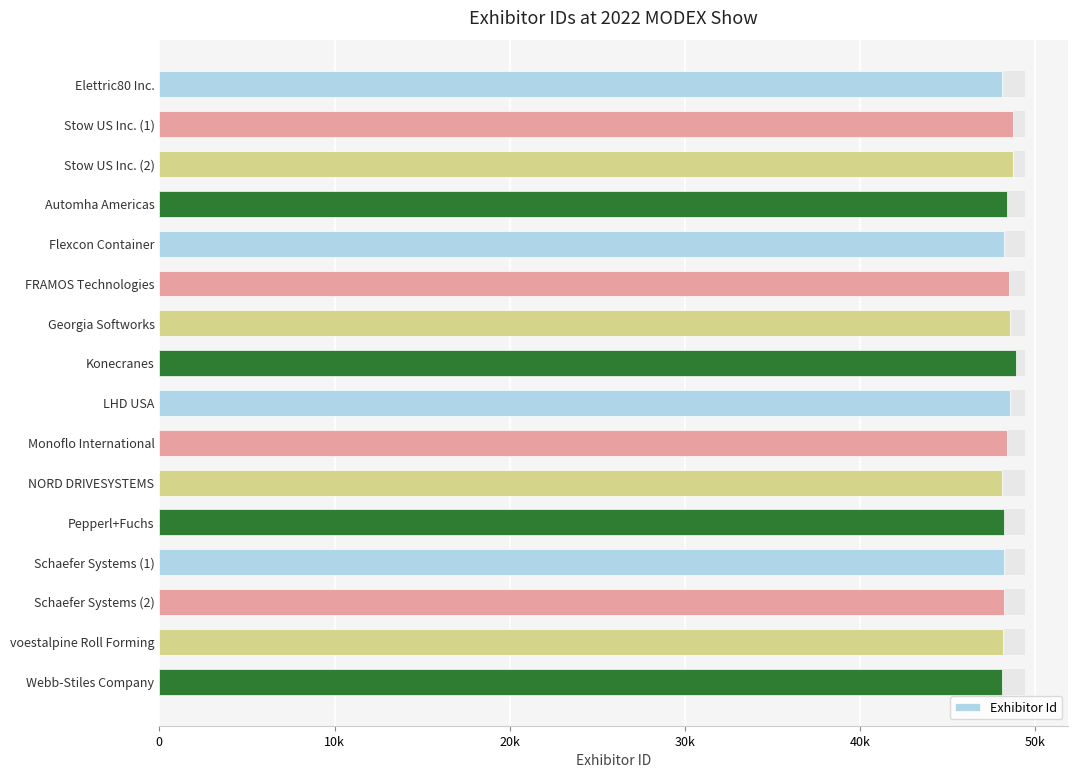

How many series are shown in this chart?

1